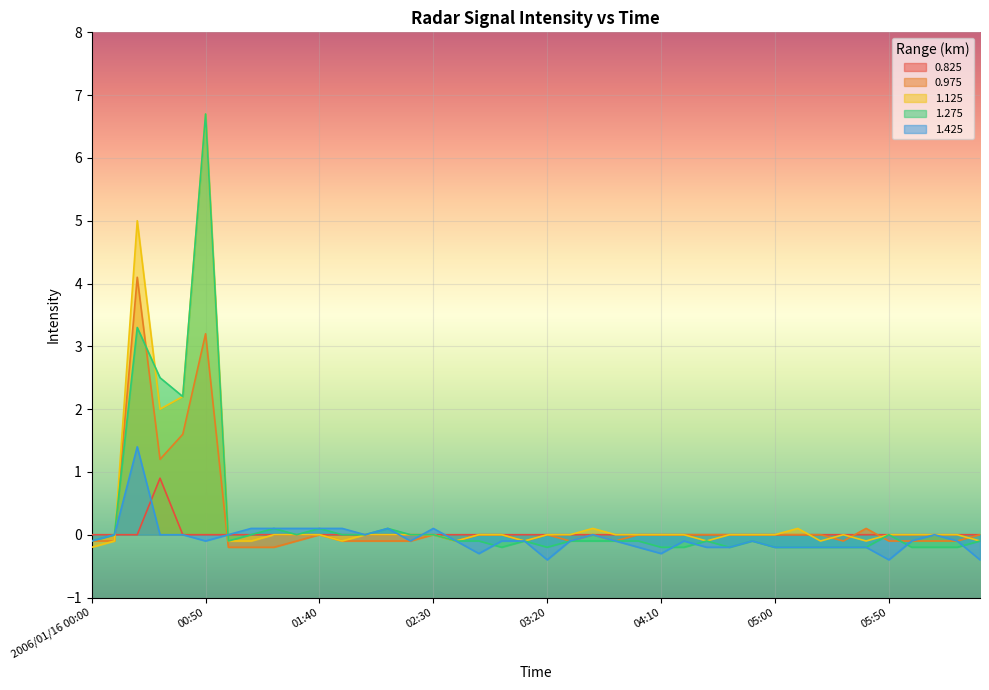

How many values in the 0.975 series are below 0?

19